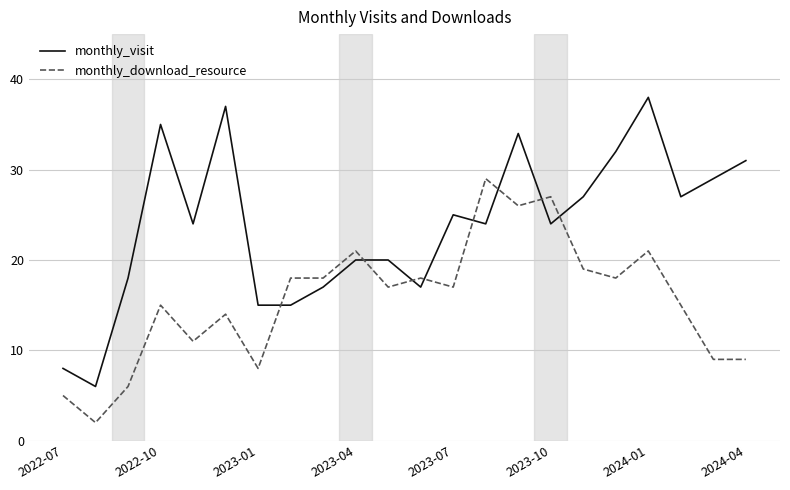

Which series has the largest range (max minus min)?

monthly_visit